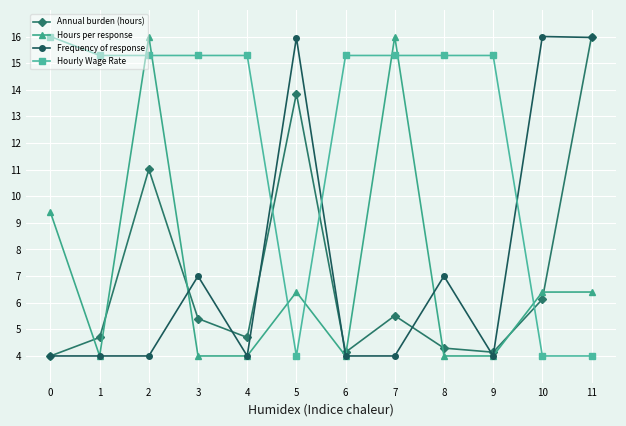

What is the value of the Hours per response point at the 4th from the left?

4.0